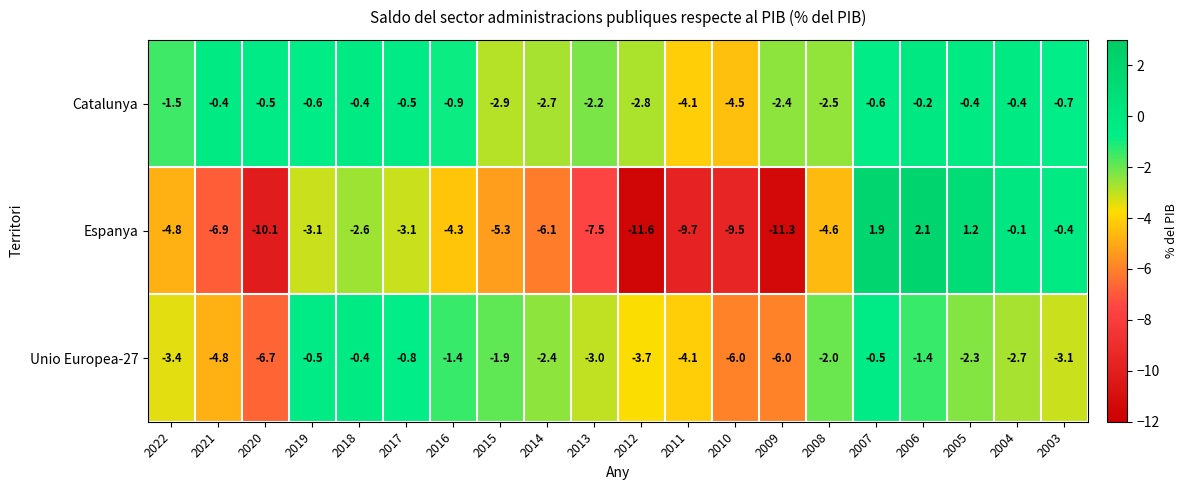

At which label is Catalunya closest to -2?

2013